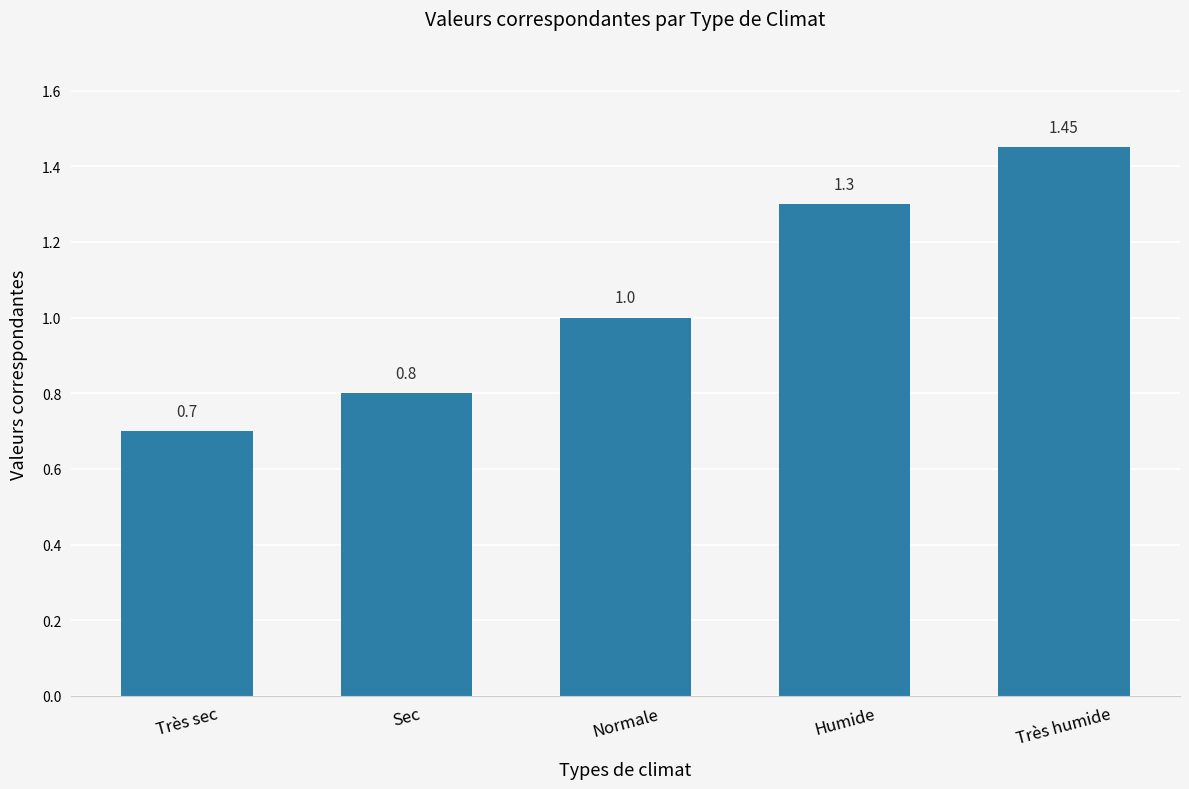

Rank the categories by value from lowest to highest.

Très sec, Sec, Normale, Humide, Très humide